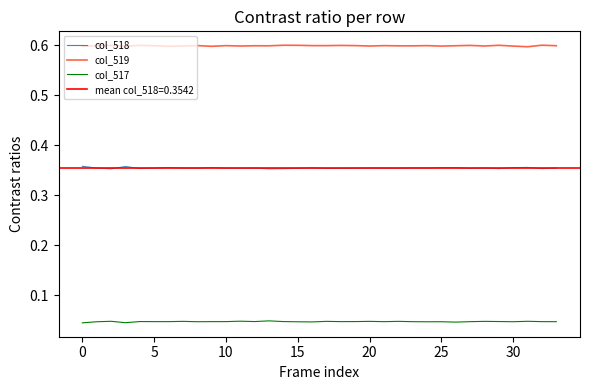

What is the minimum value for col_519?

0.6